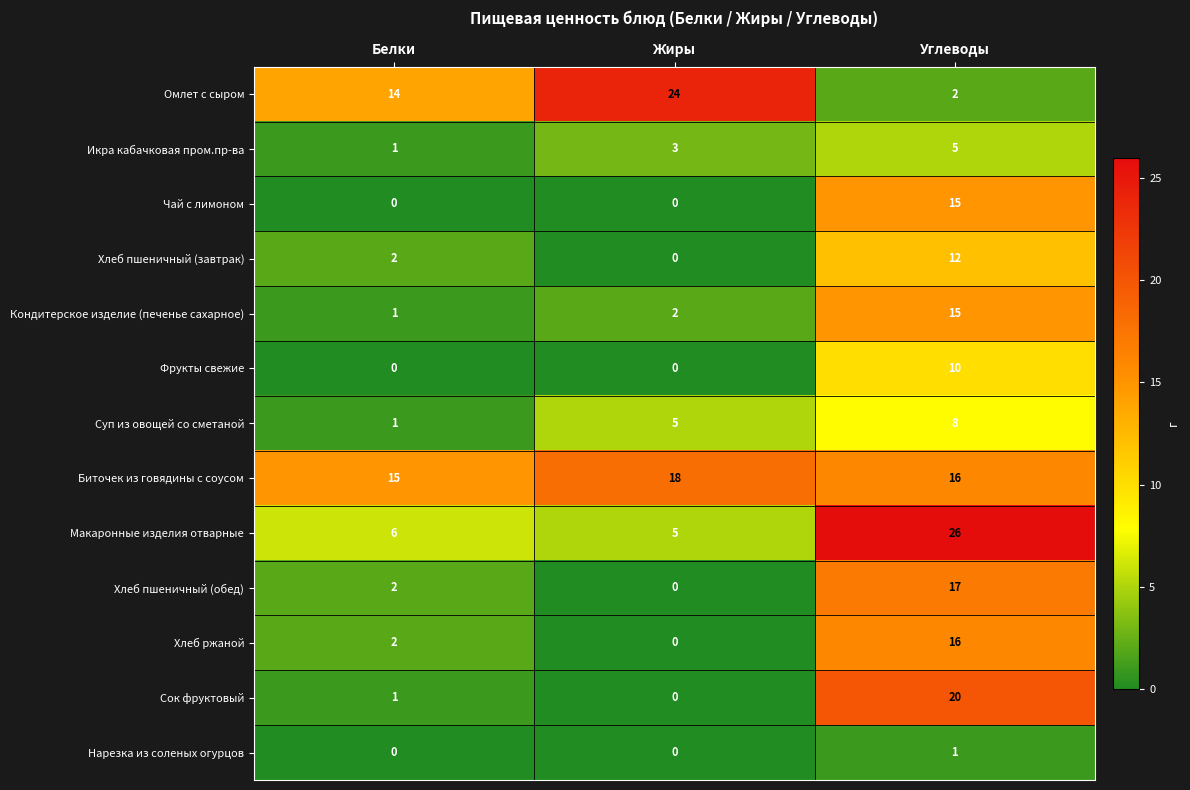

What is the difference between the Кондитерское изделие (печенье сахарное) values at Углеводы and Жиры?

13